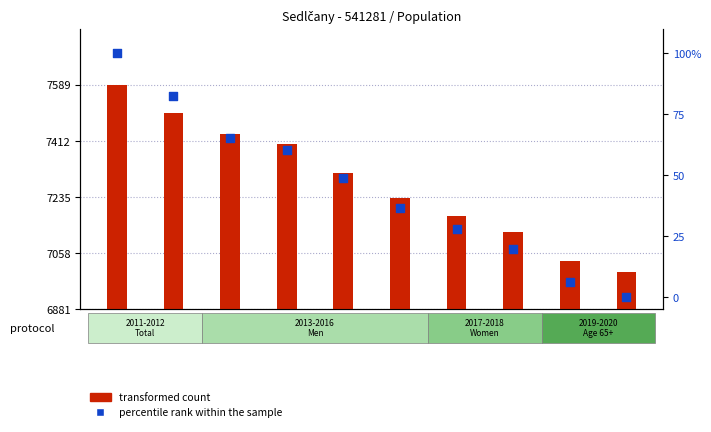

What are all the series names shown in the legend?

transformed count, percentile rank within the sample